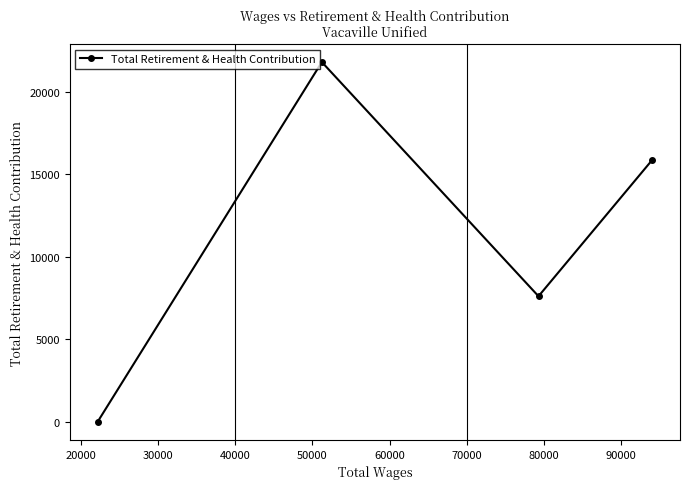

How many points are lower than both their immediate neighbors (excluding endpoints)?

1